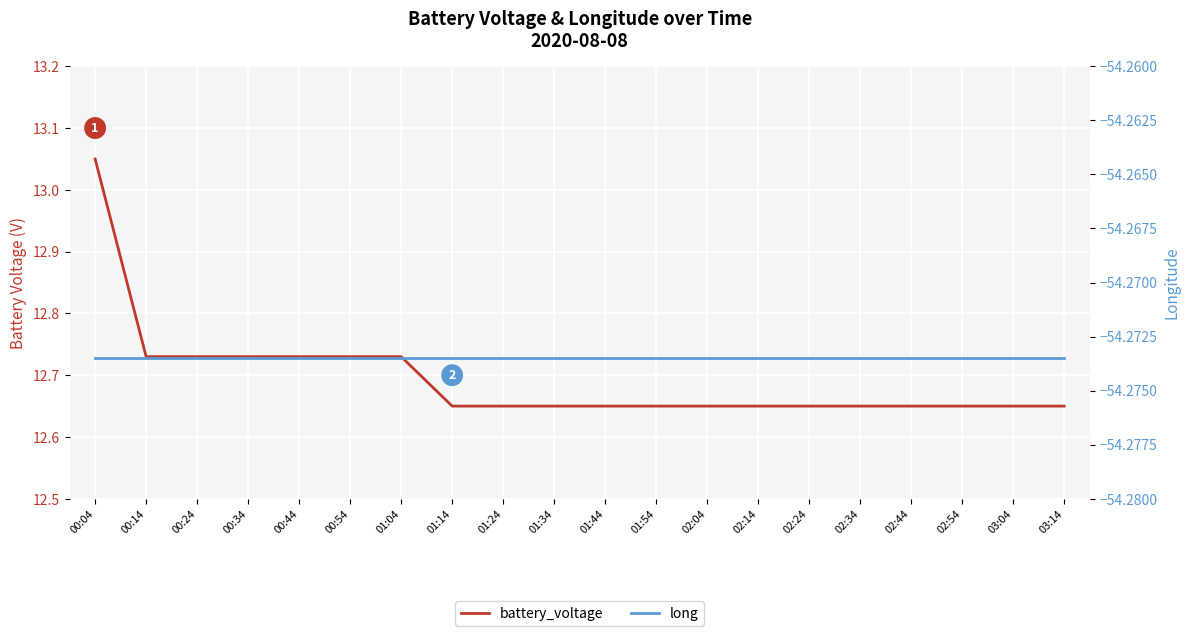

True or false: battery_voltage has a value of 12.7 at 02:44.

True